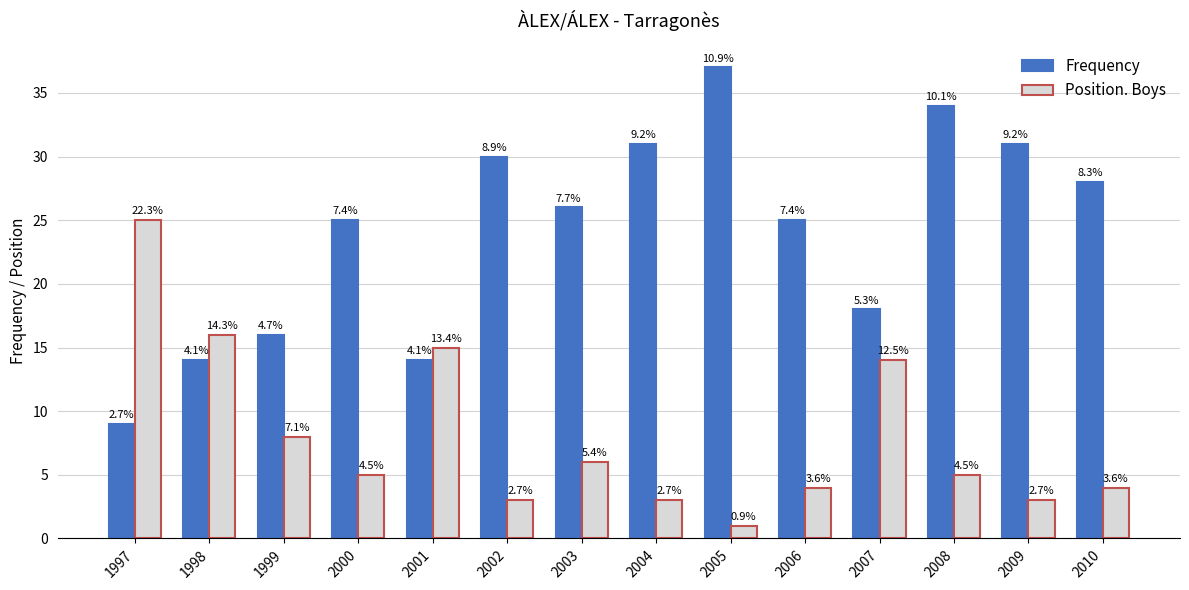

What are all the series names shown in the legend?

Frequency, Position. Boys